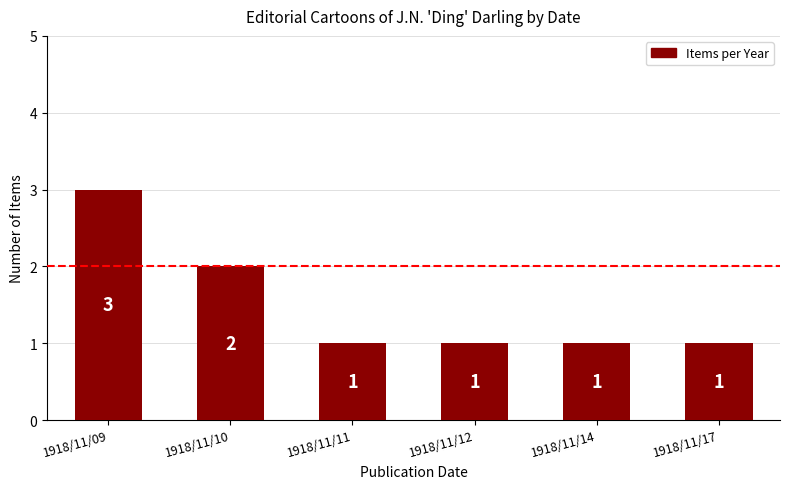

Which label corresponds to the largest value in the chart?

1918/11/09